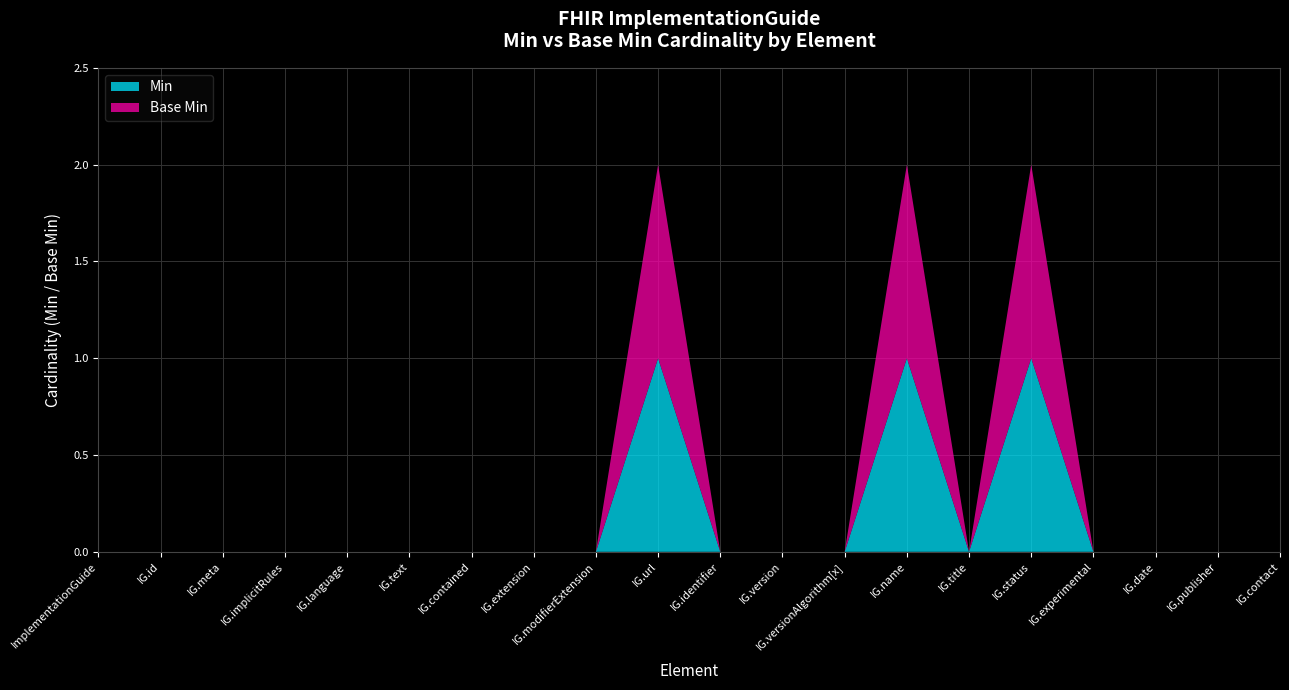

Reading left to right, extract all data points from this chart.

Min: 0	0	0	0	0	0	0	0	0	1	0	0	0	1	0	1	0	0	0	0
Base Min: 0	0	0	0	0	0	0	0	0	1	0	0	0	1	0	1	0	0	0	0